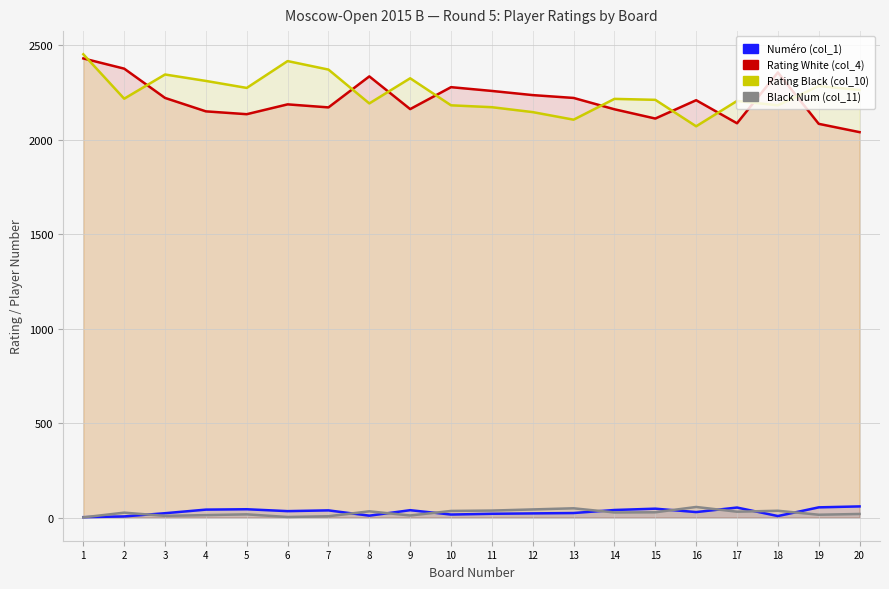

Where is the first local maximum for Numéro (col_1)?

5